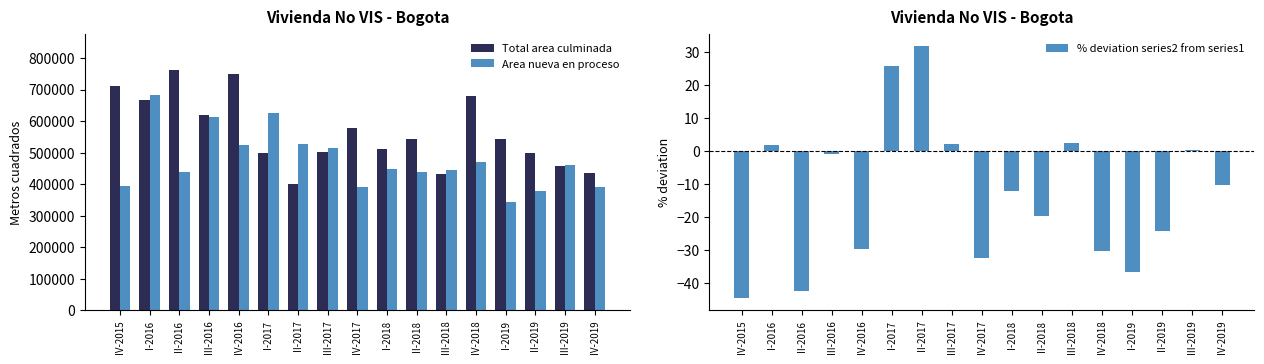

What is the difference between the highest and lowest values at II-2016?

762772.4